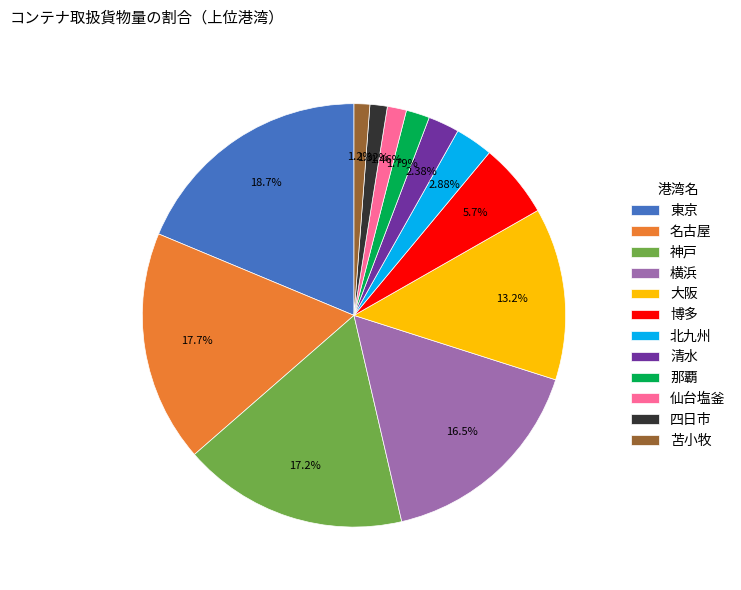

To the nearest percent, what is the combined percentage of 苫小牧 and 大阪?

14%